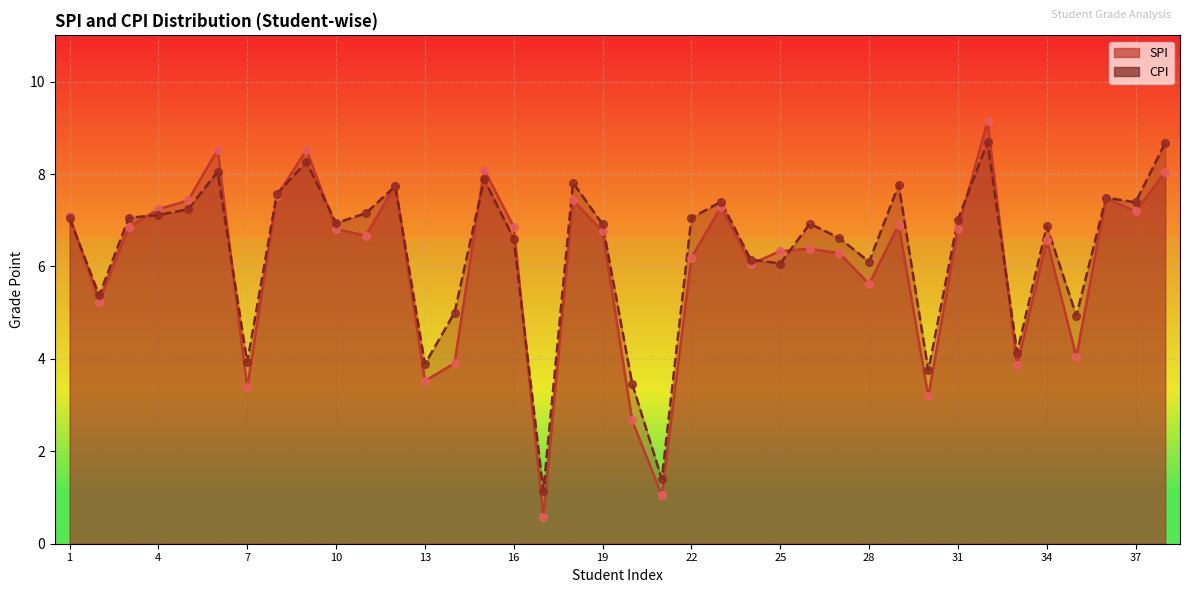

Which series has the largest total across all categories?

CPI